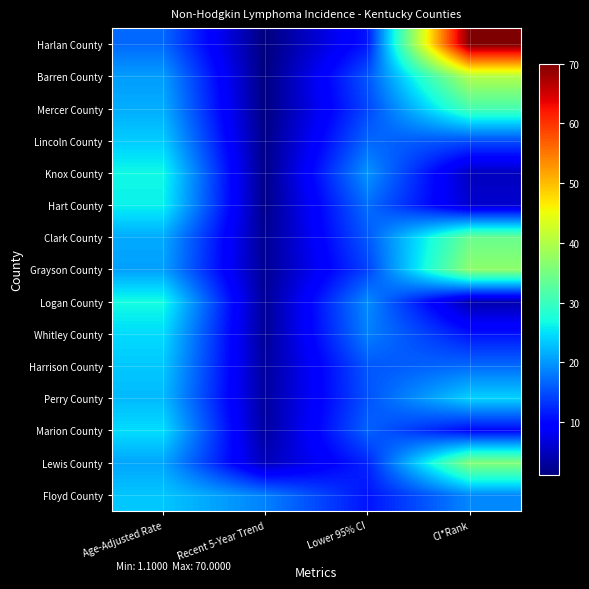

Reading left to right, transcribe all the data shown in this chart.

Floyd County: Age-Adjusted Rate=23.2	Recent 5-Year Trend=18.5	Lower 95% CI=11.0	CI*Rank=19.0
Lewis County: Age-Adjusted Rate=21.0	Recent 5-Year Trend=4.6	Lower 95% CI=12.2	CI*Rank=36.0
Marion County: Age-Adjusted Rate=24.7	Recent 5-Year Trend=3.1	Lower 95% CI=16.4	CI*Rank=10.0
Perry County: Age-Adjusted Rate=22.4	Recent 5-Year Trend=3.0	Lower 95% CI=15.3	CI*Rank=24.0
Harrison County: Age-Adjusted Rate=23.3	Recent 5-Year Trend=2.9	Lower 95% CI=15.6	CI*Rank=17.0
Whitley County: Age-Adjusted Rate=24.6	Recent 5-Year Trend=2.6	Lower 95% CI=18.4	CI*Rank=11.0
Logan County: Age-Adjusted Rate=27.0	Recent 5-Year Trend=2.5	Lower 95% CI=19.2	CI*Rank=4.0
Grayson County: Age-Adjusted Rate=20.6	Recent 5-Year Trend=2.4	Lower 95% CI=14.2	CI*Rank=37.0
Clark County: Age-Adjusted Rate=21.3	Recent 5-Year Trend=2.3	Lower 95% CI=15.7	CI*Rank=34.0
Hart County: Age-Adjusted Rate=26.1	Recent 5-Year Trend=1.8	Lower 95% CI=17.2	CI*Rank=6.0
Knox County: Age-Adjusted Rate=26.7	Recent 5-Year Trend=1.7	Lower 95% CI=19.8	CI*Rank=5.0
Lincoln County: Age-Adjusted Rate=23.6	Recent 5-Year Trend=1.7	Lower 95% CI=16.7	CI*Rank=15.0
Mercer County: Age-Adjusted Rate=21.5	Recent 5-Year Trend=1.3	Lower 95% CI=14.5	CI*Rank=31.0
Barren County: Age-Adjusted Rate=20.4	Recent 5-Year Trend=1.2	Lower 95% CI=15.5	CI*Rank=40.0
Harlan County: Age-Adjusted Rate=16.9	Recent 5-Year Trend=1.1	Lower 95% CI=11.3	CI*Rank=70.0